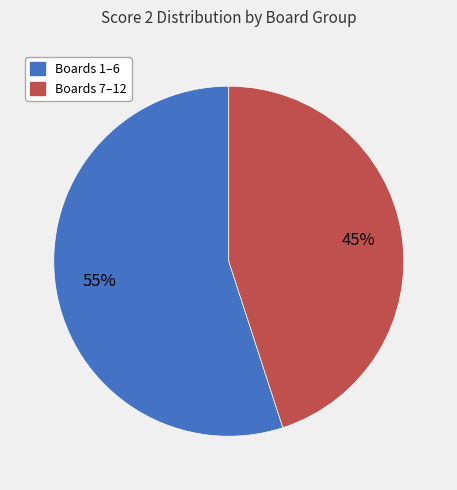

How many slices are in this pie chart?

2